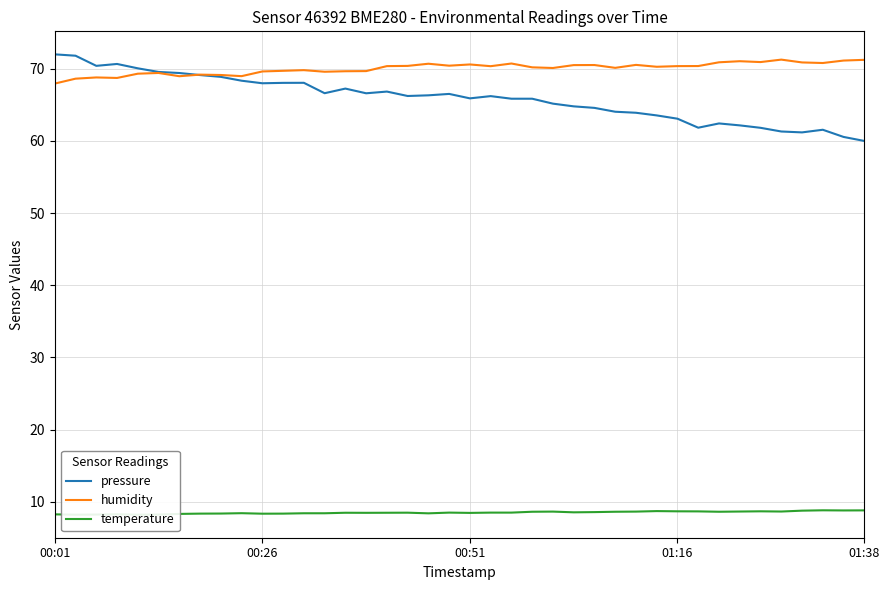

What is the minimum value for humidity?

68.0